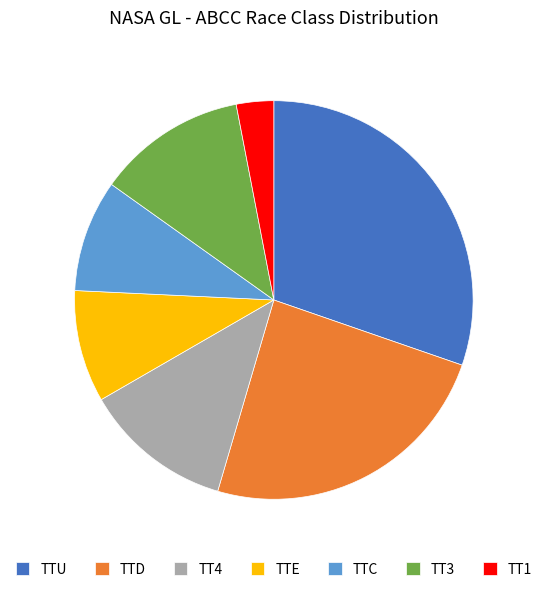

The TTD slice represents 24% of the pie. True or false?

True